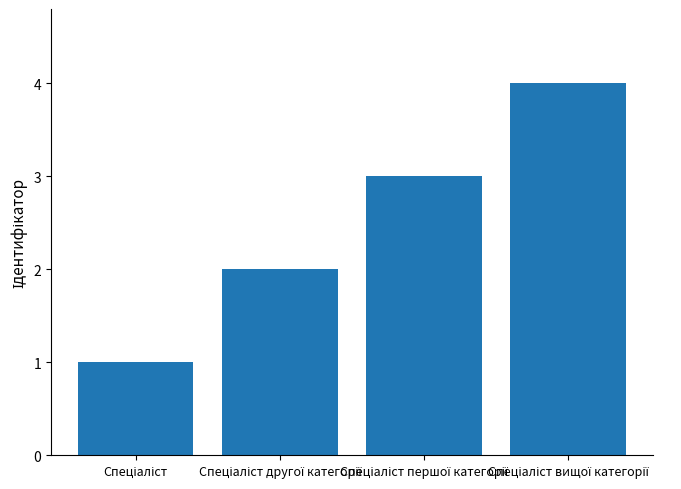

Does the chart contain any negative values?

No